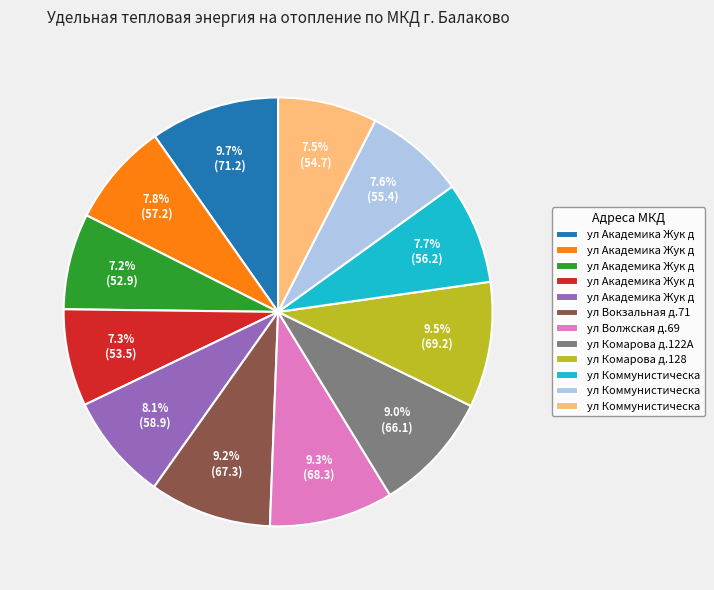

Is there a majority slice in this chart?

No